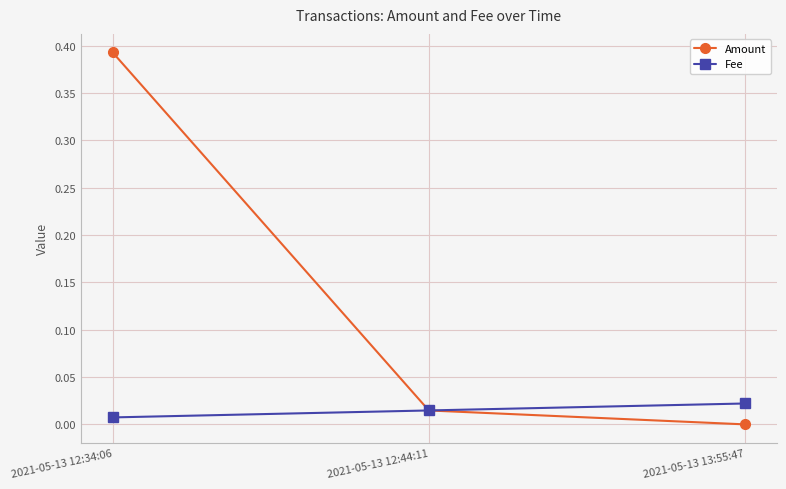

Rank the series by their average value, from highest to lowest.

Amount, Fee